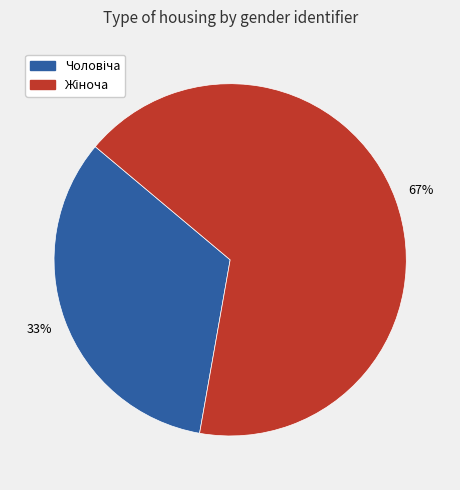

To the nearest percent, what is the average slice percentage?

50%